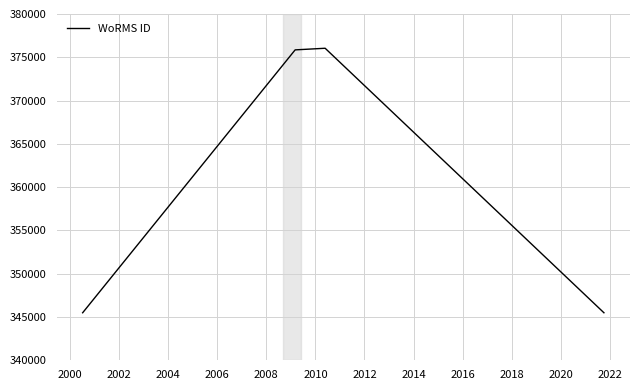

True or false: the data has more than 1 interior local peaks.

False